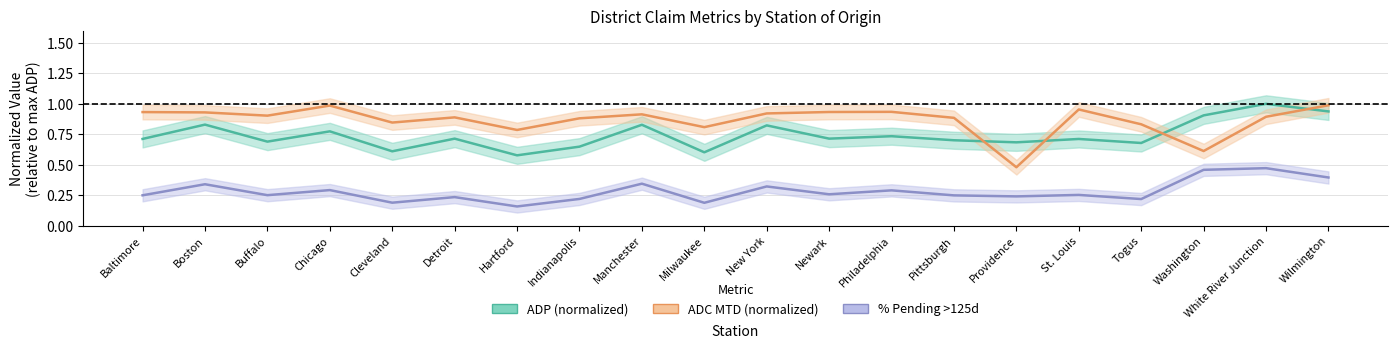

List the series in order of their overall mean, lowest first.

% Pending >125d, ADP (normalized), ADC MTD (normalized)